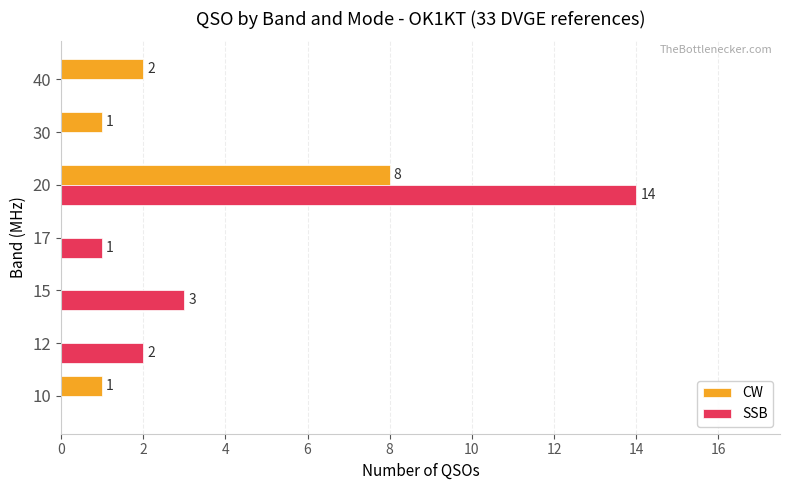

At which category is the sum across all series the highest?

20